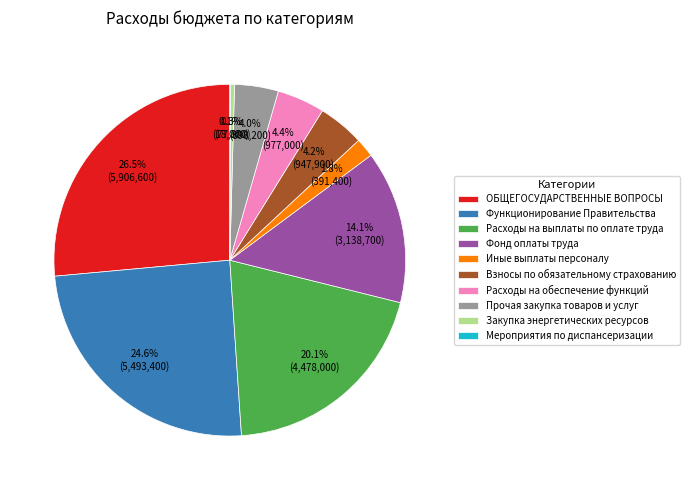

What is the largest slice in the pie chart?

ОБЩЕГОСУДАРСТВЕННЫЕ ВОПРОСЫ